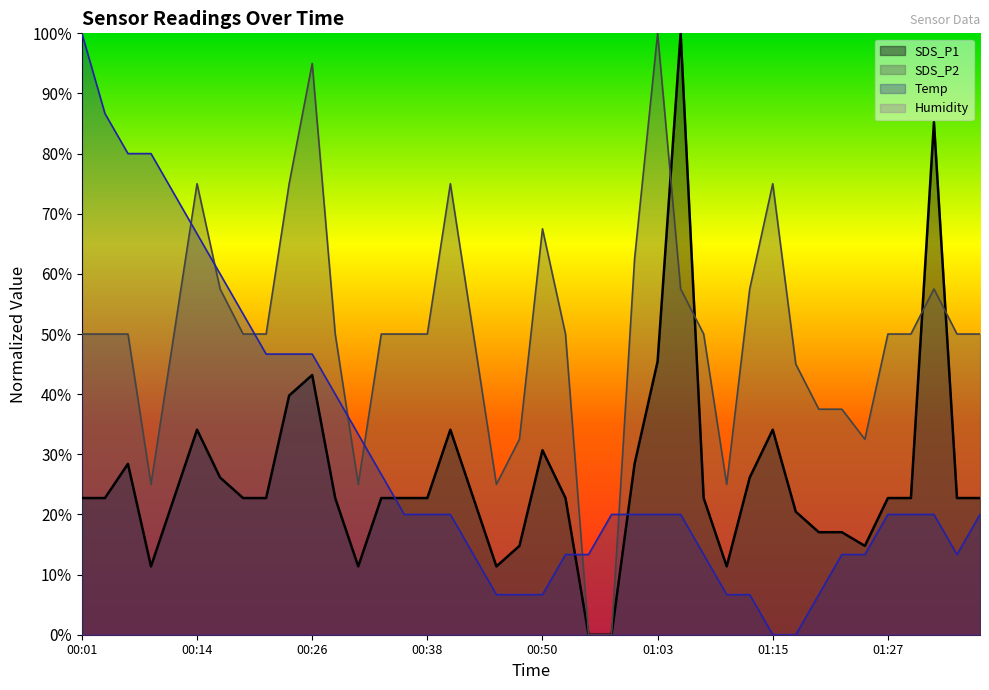

The Temp series shows 0.1 at 00:43. True or false?

True